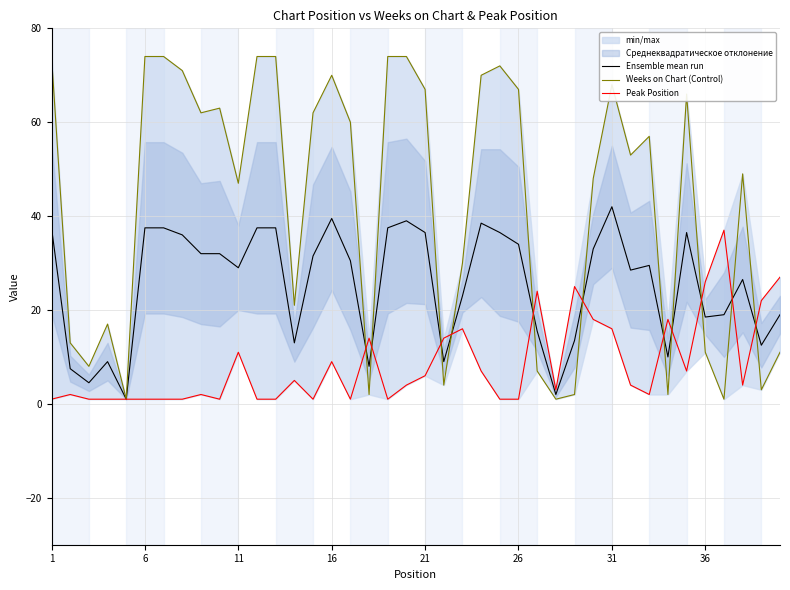

True or false: Ensemble mean run has a value of 39.5 at 16.

True